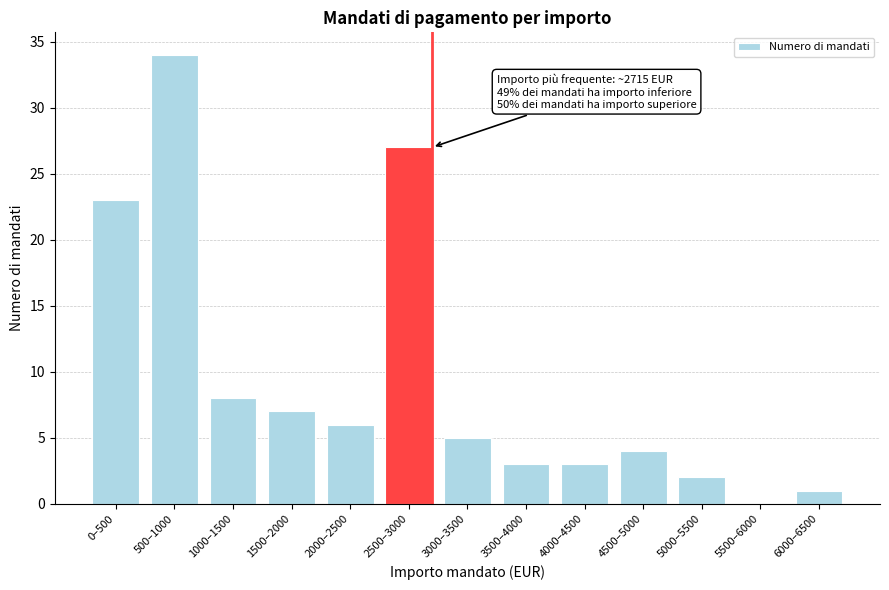

Reading left to right, what are all the values shown in this chart?

0–500=23	500–1000=34	1000–1500=8	1500–2000=7	2000–2500=6	2500–3000=27	3000–3500=5	3500–4000=3	4000–4500=3	4500–5000=4	5000–5500=2	5500–6000=0	6000–6500=1